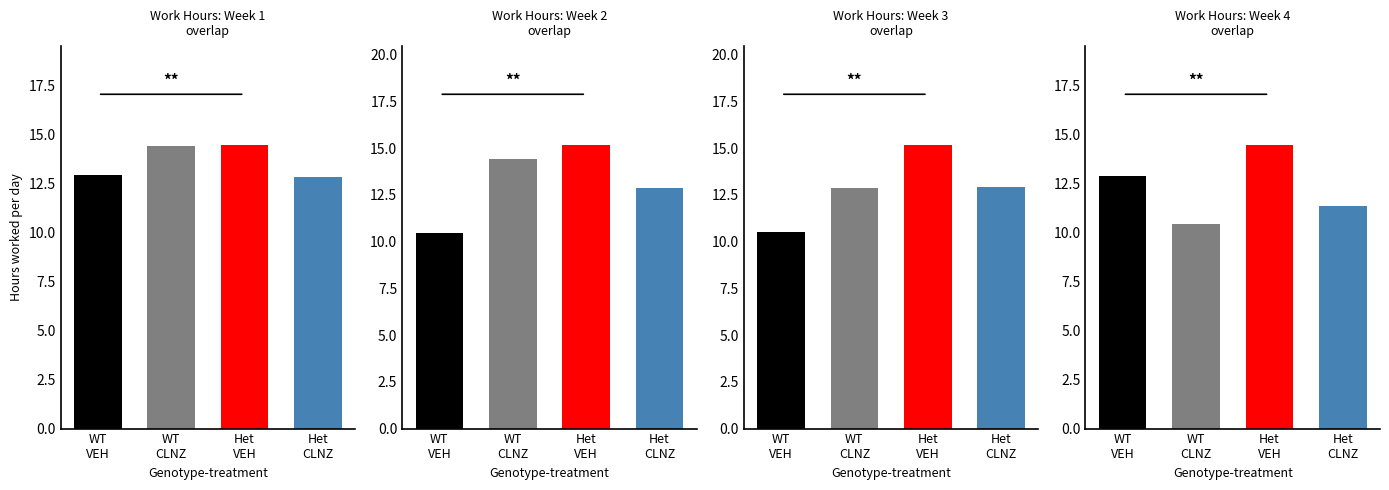

What are all the series names shown in the legend?

WT VEH, WT CLNZ, Het VEH, Het CLNZ